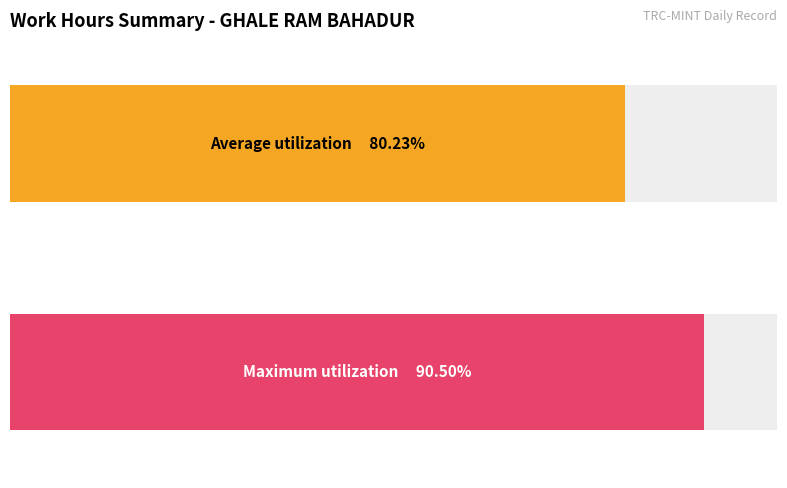

What are all the series names shown in the legend?

Average utilization, Maximum utilization